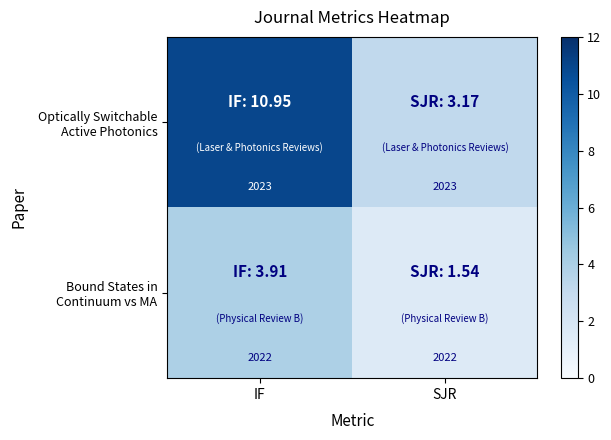

What is the total value across all series at IF?

4045